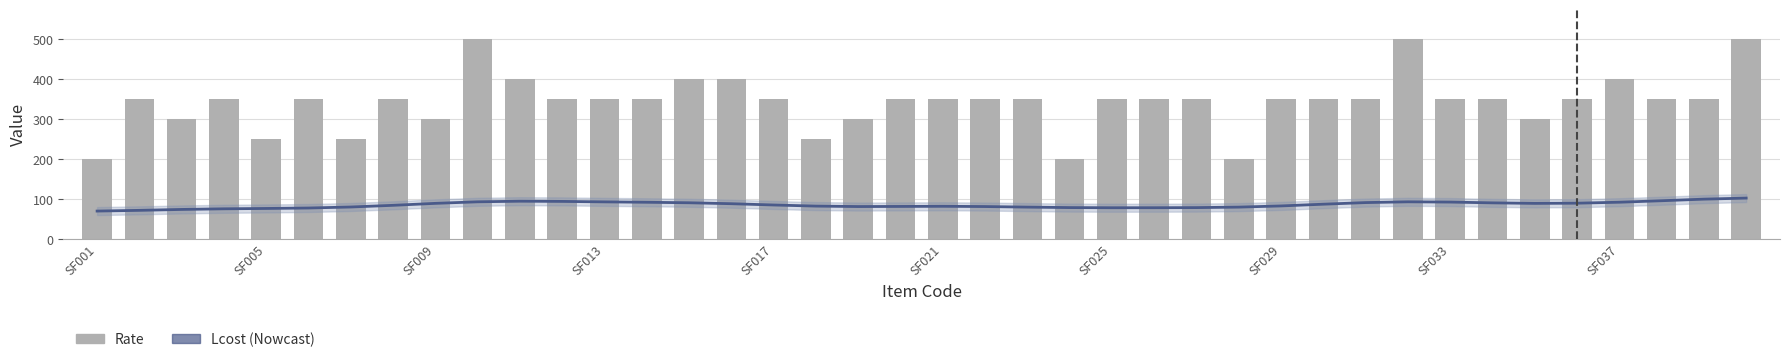

What is the difference between the second highest and second lowest values in the Rate series?

300.0